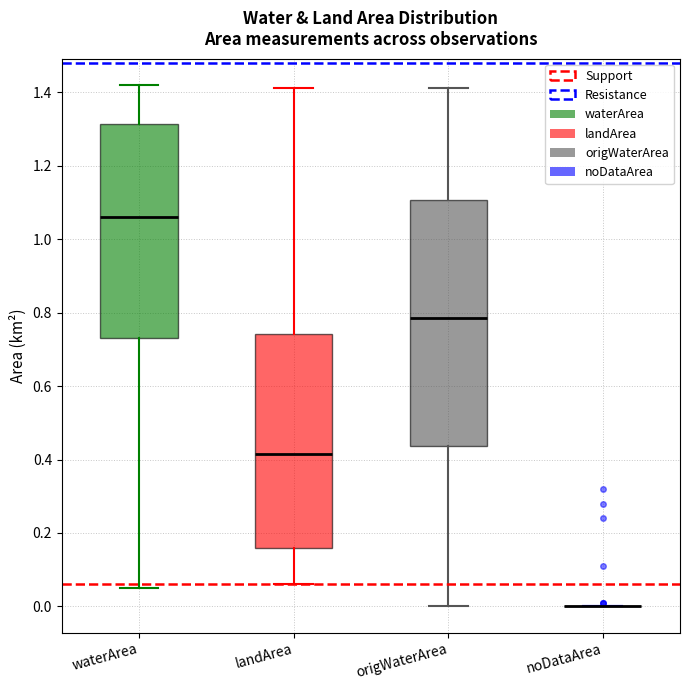

Reading left to right, read every box against the y-axis: the position of its median line, the range the box covers, and the ends of its whiskers. The values are not printed on the chart, so give them approximately, as read against the axis.

waterArea: median 1.06, box 0.74 to 1.32, whiskers 0.06 to 1.42
landArea: median 0.42, box 0.16 to 0.74, whiskers 0.06 to 1.42
origWaterArea: median 0.78, box 0.44 to 1.10, whiskers 0.00 to 1.42
noDataArea: box collapsed to a line at 0.00, whiskers 0.00 to 0.00